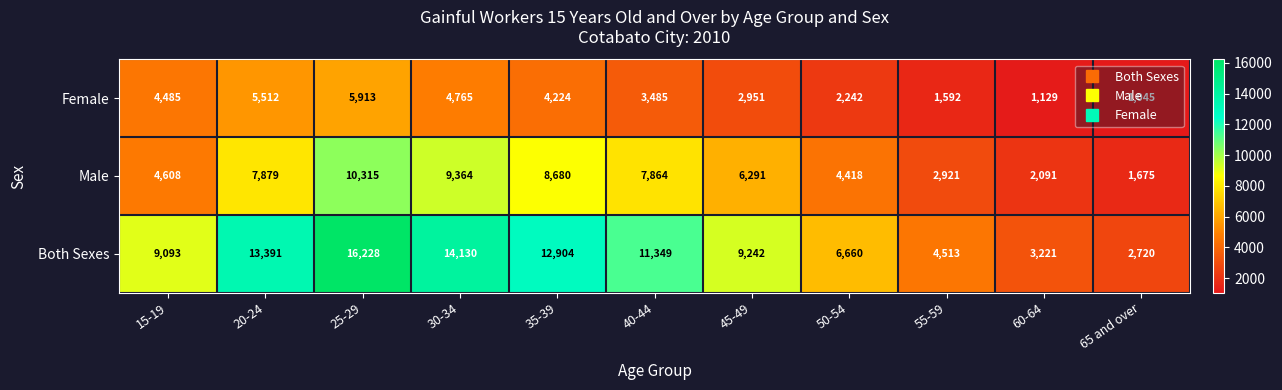

What is the difference between the second highest and second lowest values in the Female series?

4383